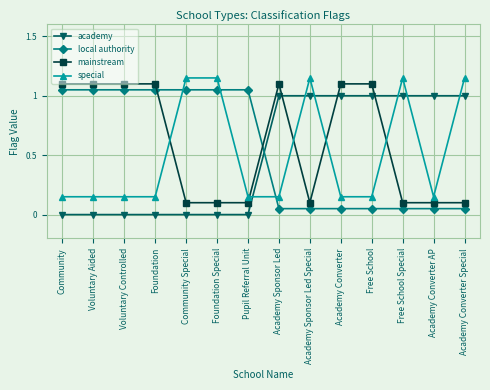

Read the academy value at Academy Sponsor Led.

1.0